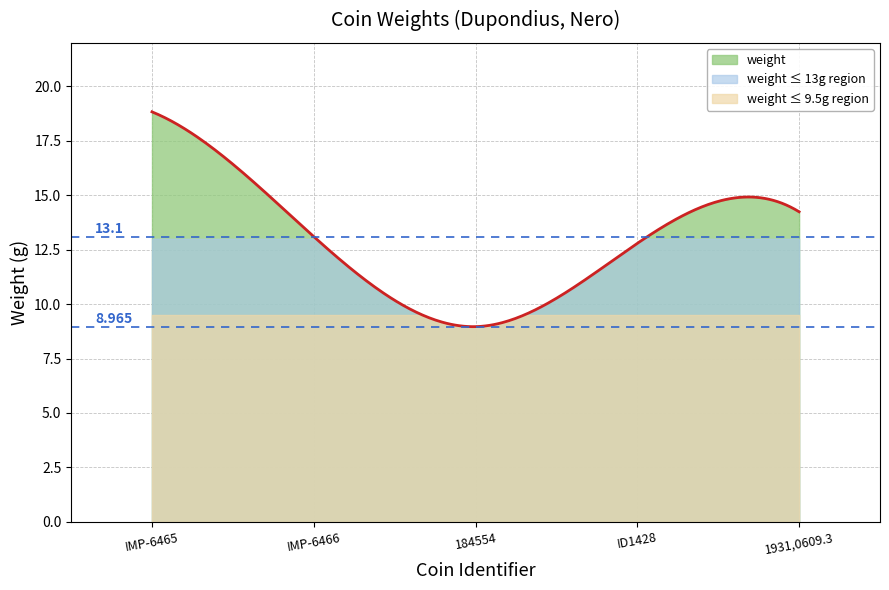

How many lines are shown in the chart?

3